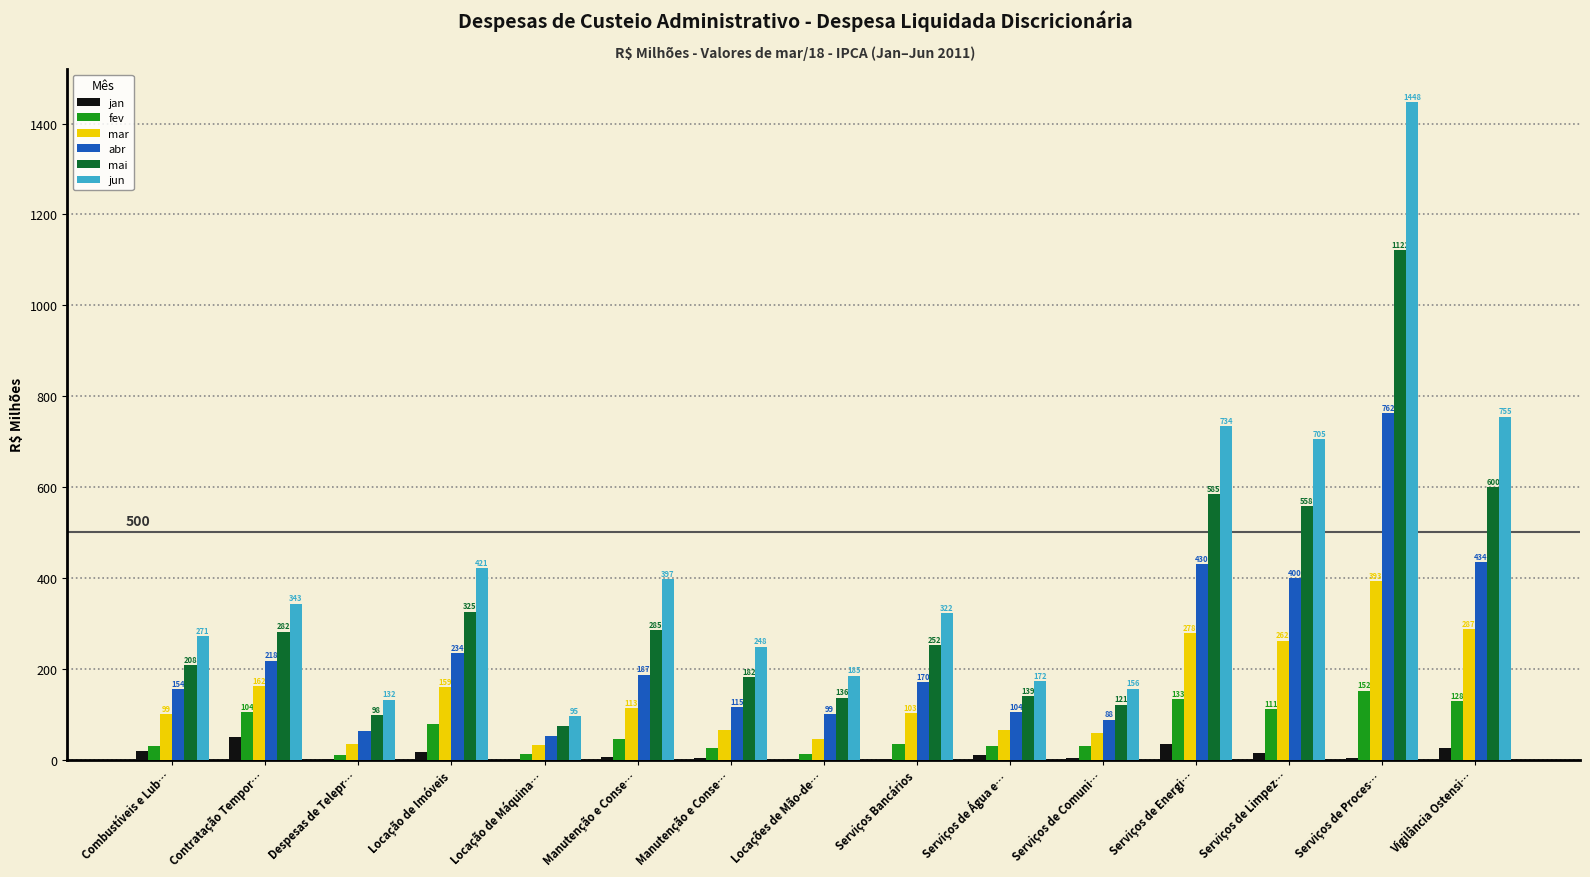

Rank the series at Locação de Imóveis from lowest to highest value.

jan, fev, mar, abr, mai, jun